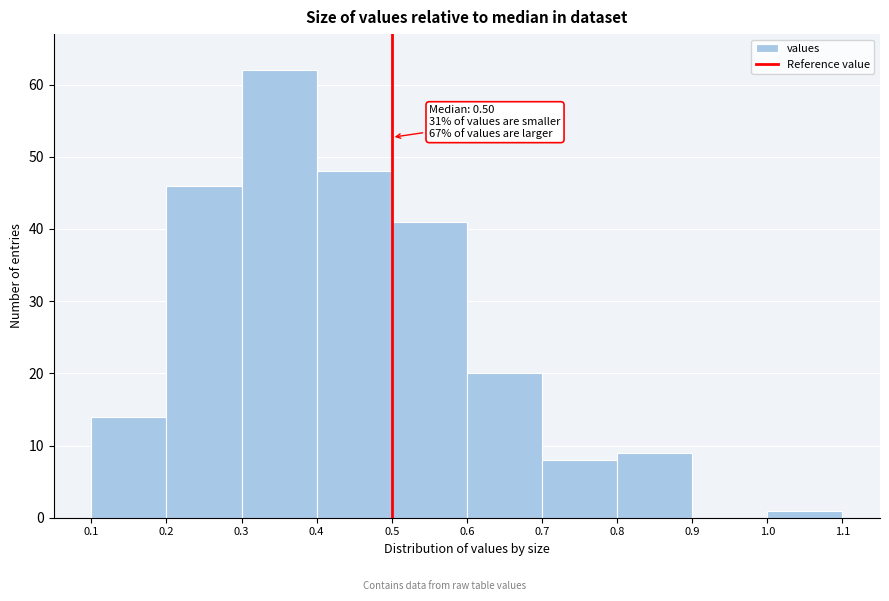

Which range on the x-axis has the tallest bar?

0.3 to 0.4